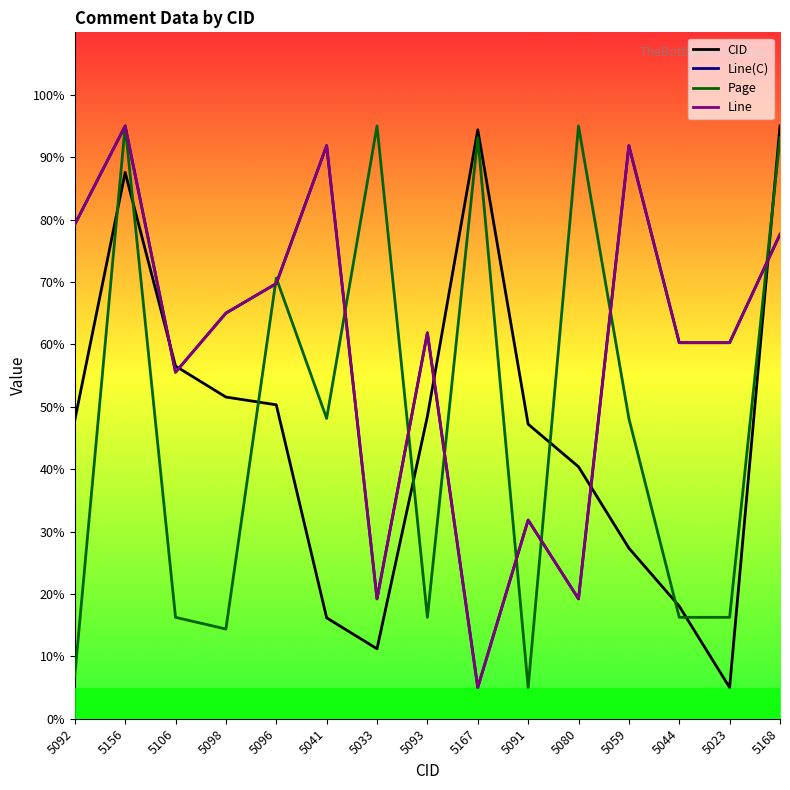

What is the lowest value of the Line series?

5.0